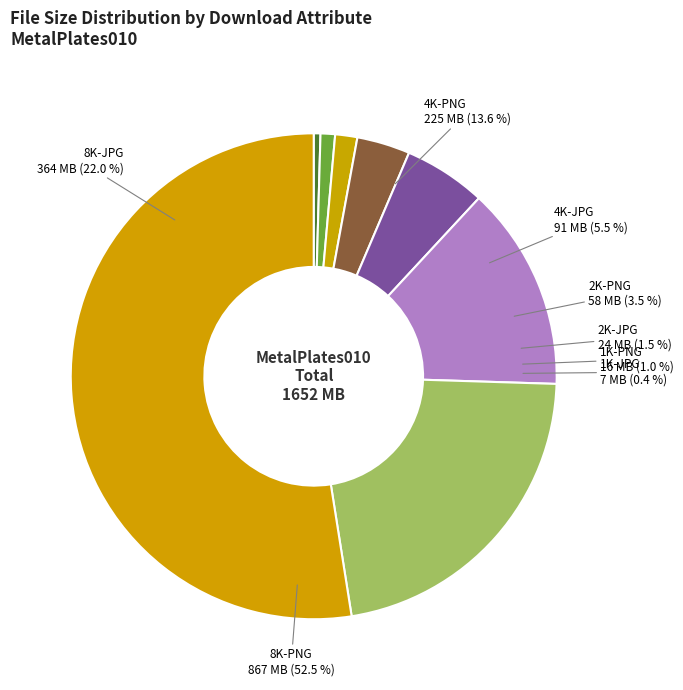

Approximately how many times larger is the value at 2K-PNG compared to 4K-JPG?

0.6